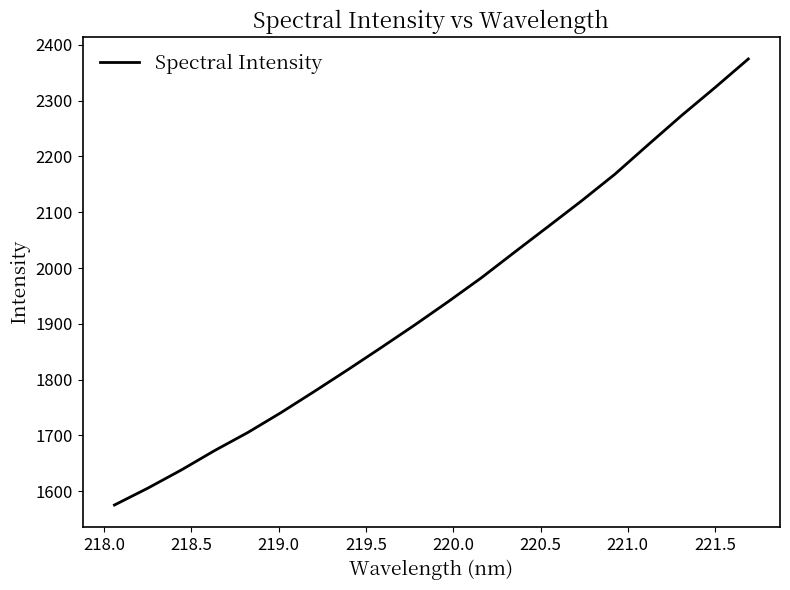

What is the greatest value displayed?

2374.9